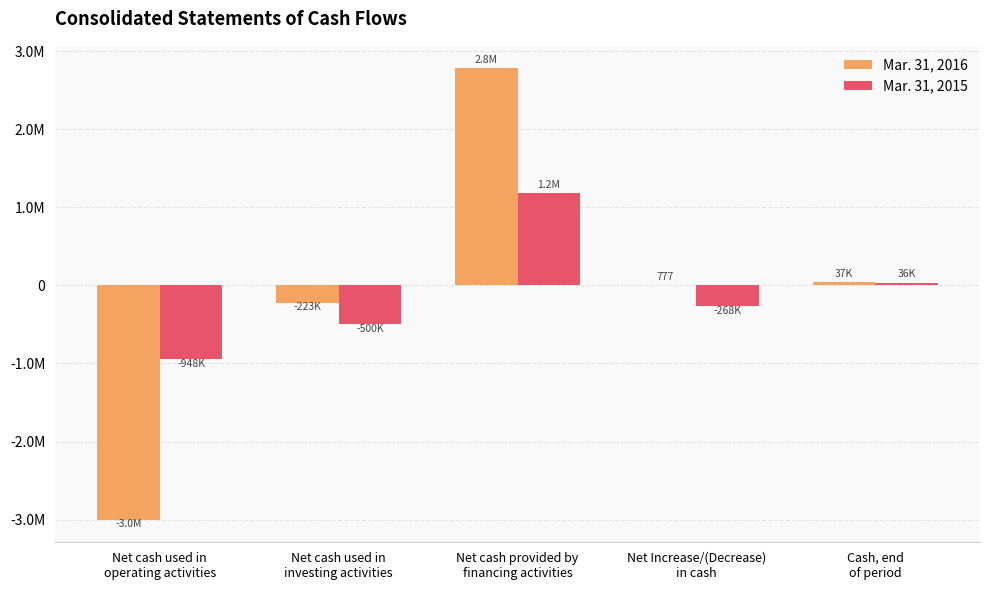

Are the bars grouped side by side (vs. stacked)?

Yes